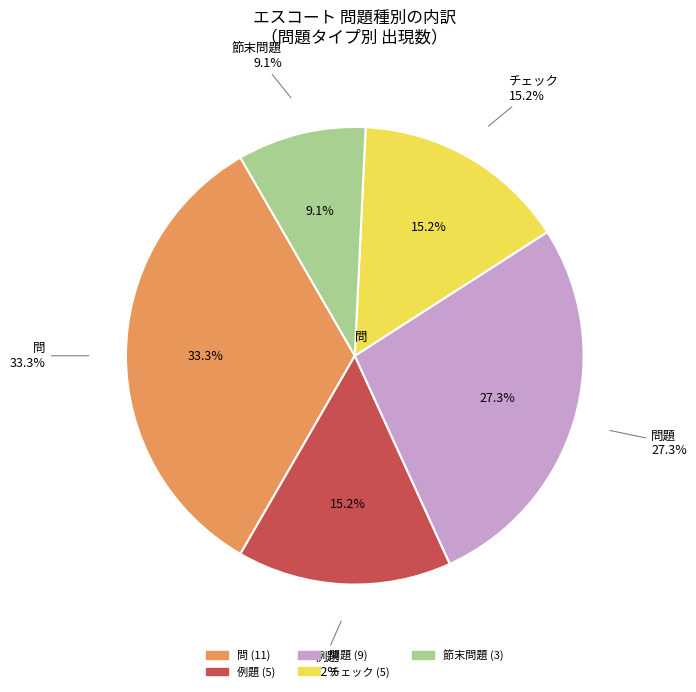

Do チェック and 問題 together represent more than half of the pie?

Yes